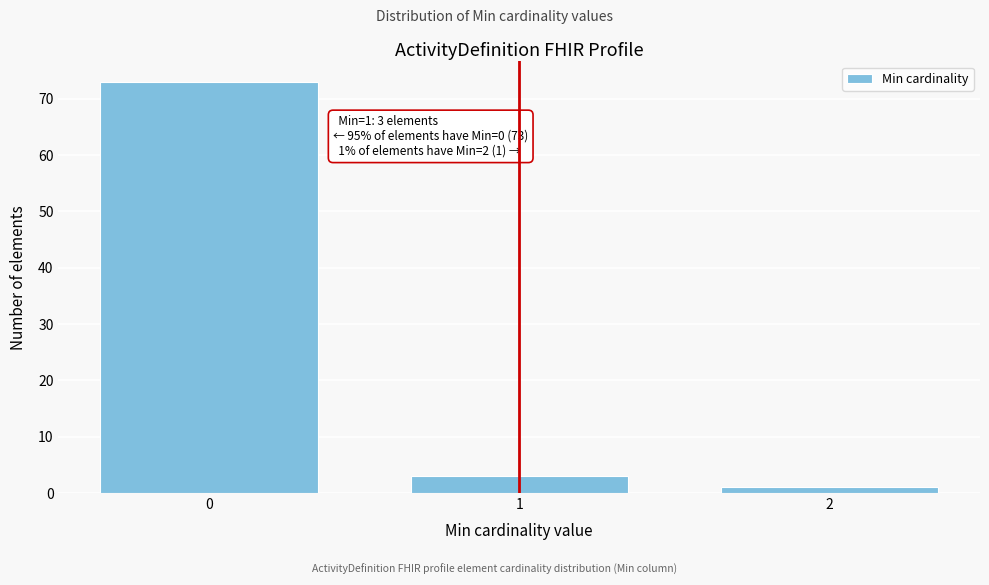

Reading left to right, transcribe all the data shown in this chart.

73	3	1